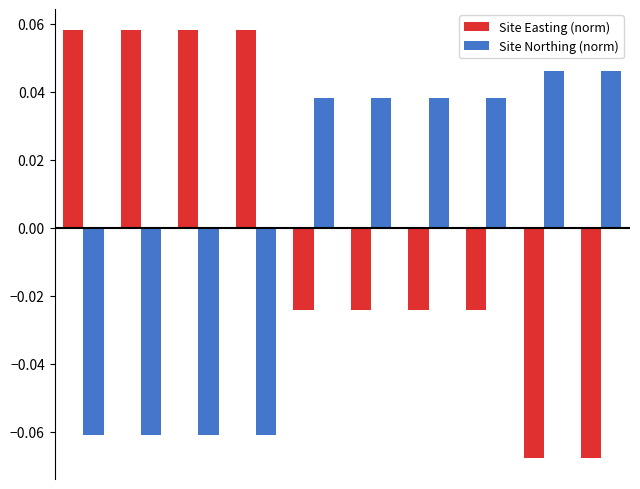

List the series in order of their peak value, lowest first.

Site Northing (norm), Site Easting (norm)